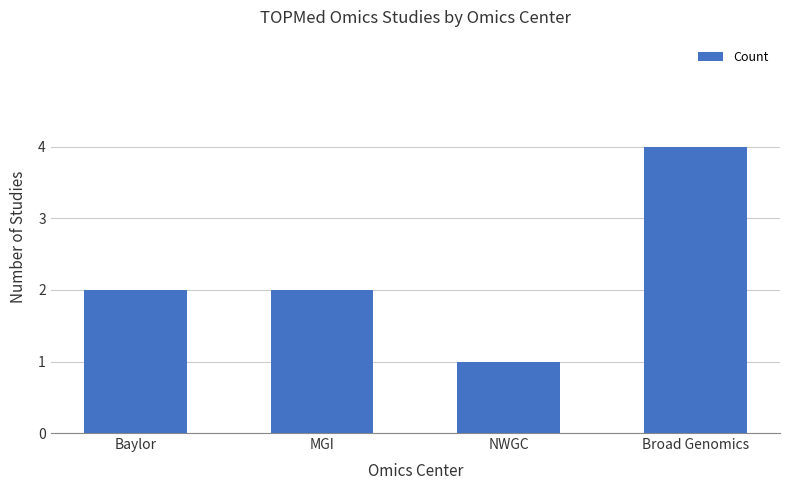

What is the approximate value at Broad Genomics?

4